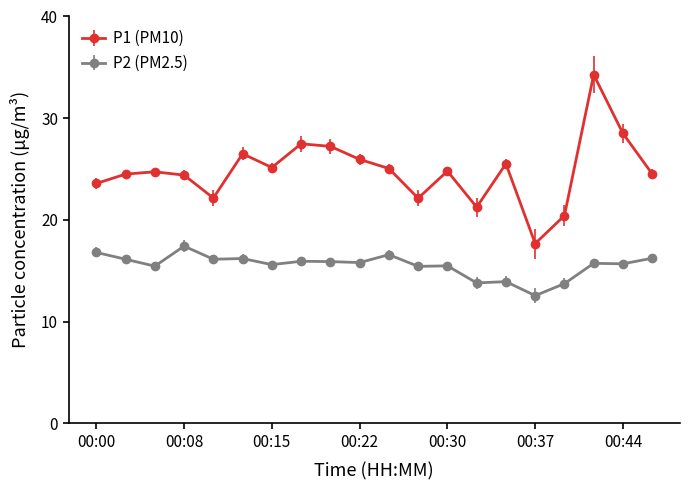

How many lines are shown in the chart?

2